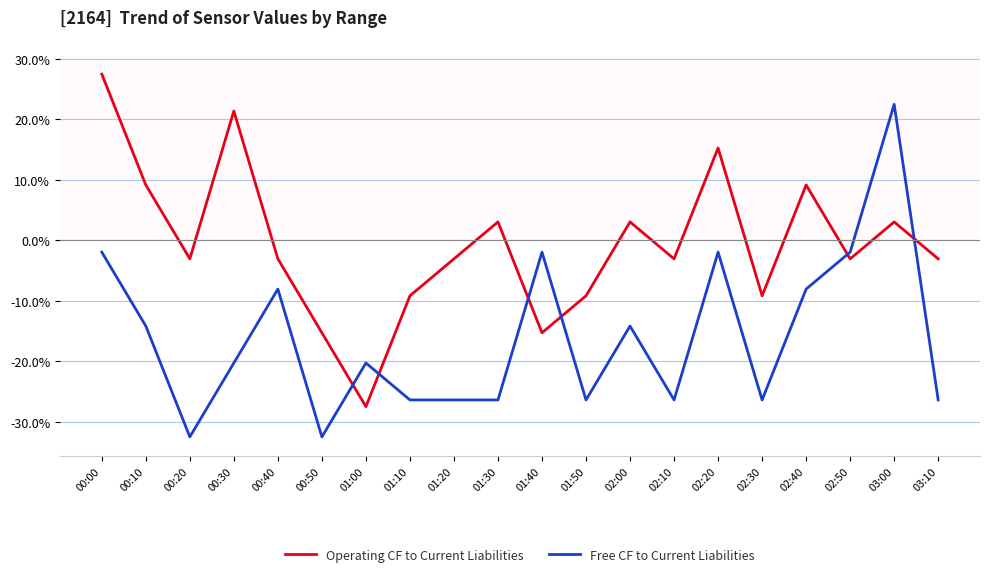

What position from the right is 02:30?

5